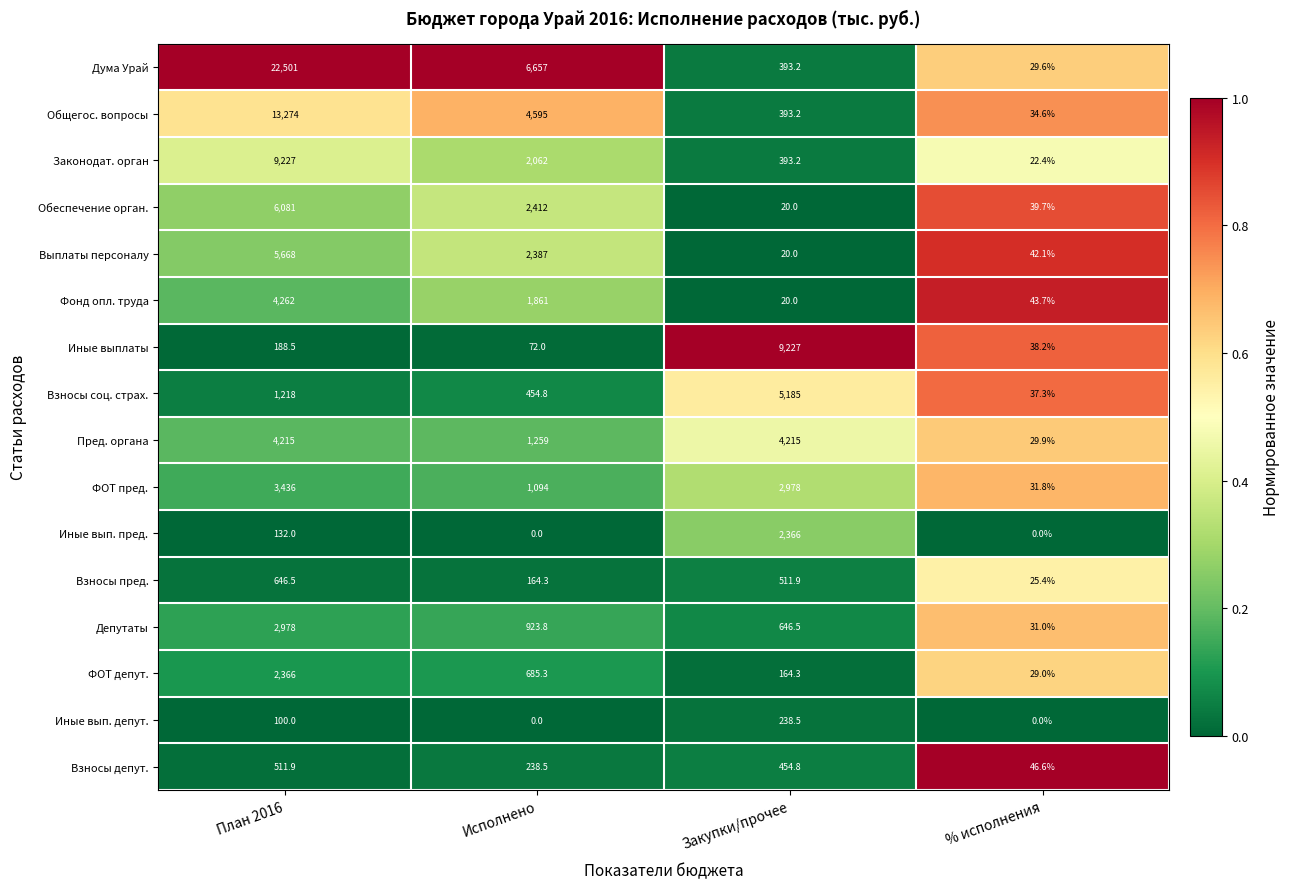

At which category is the sum across all series the highest?

План 2016